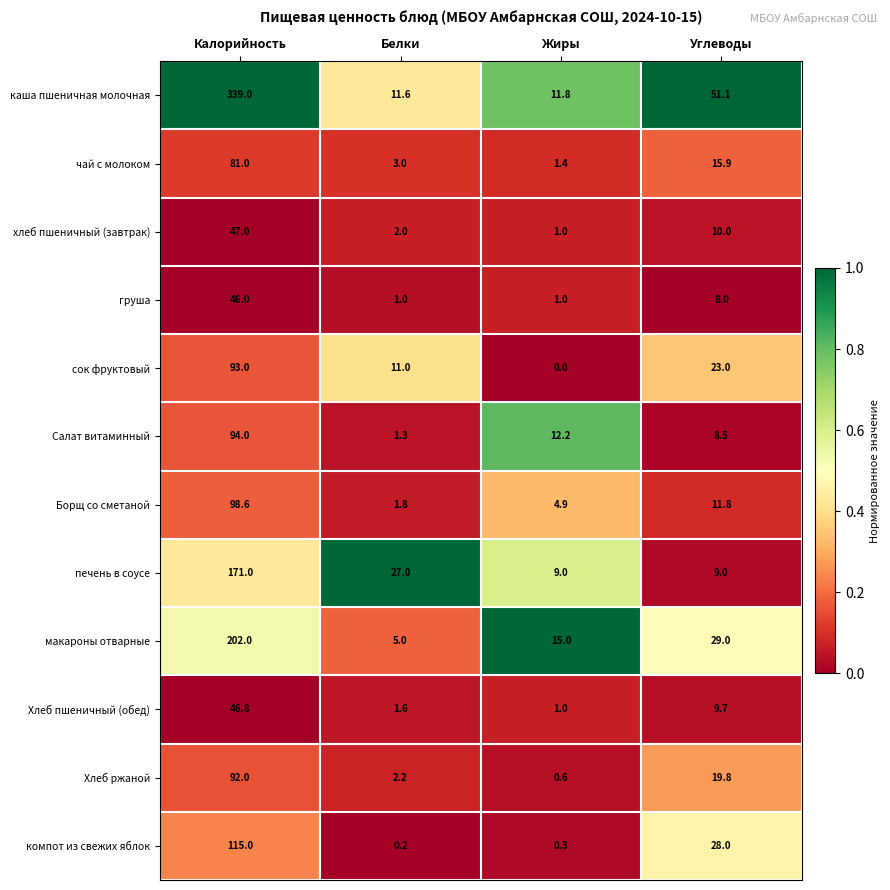

At which category is the sum across all series the highest?

Калорийность